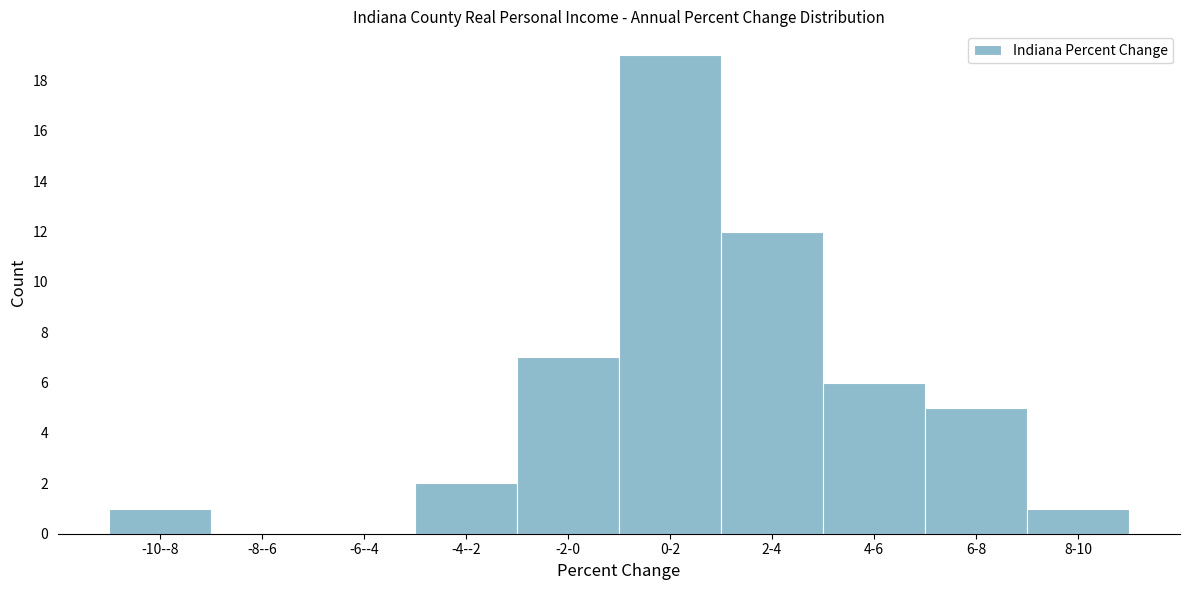

Reading left to right, extract all data points from this chart.

-10--8=1	-8--6=0	-6--4=0	-4--2=2	-2-0=7	0-2=19	2-4=12	4-6=6	6-8=5	8-10=1